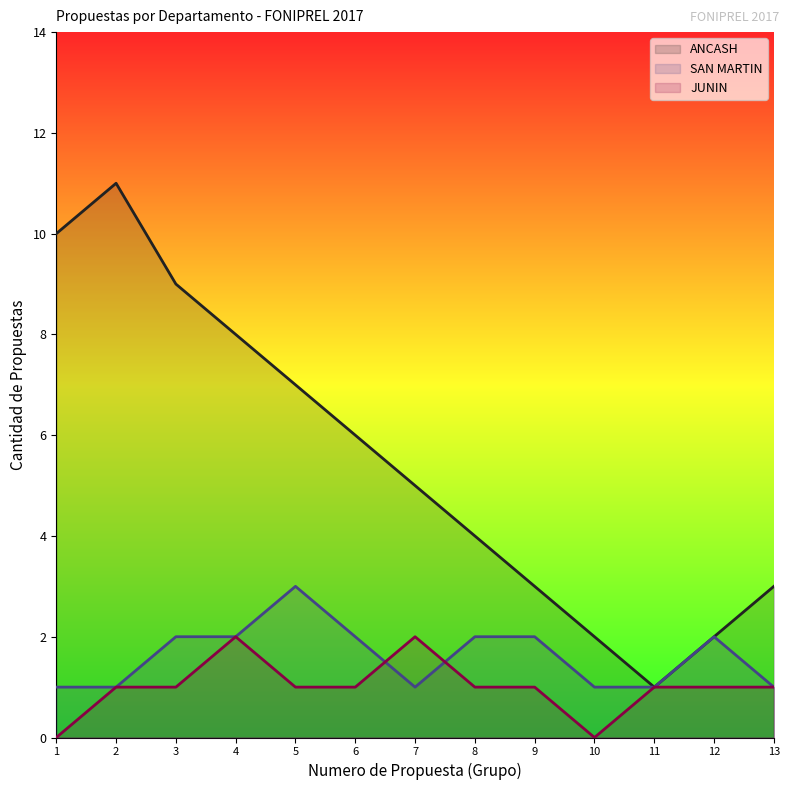

How many values in the SAN MARTIN series exceed 2?

1